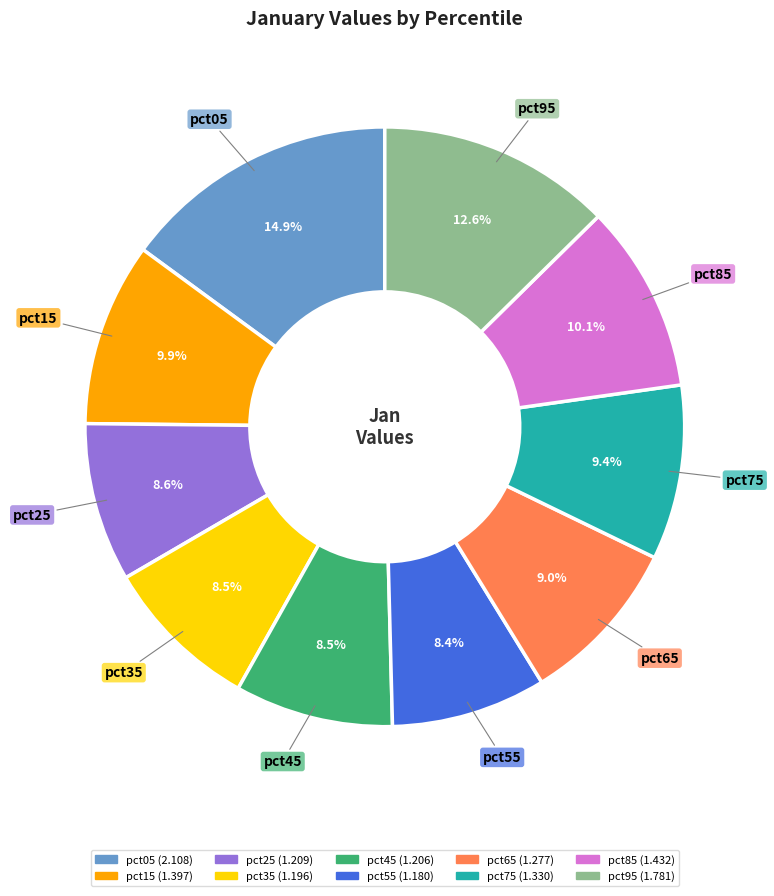

Which slice is the largest?

pct05